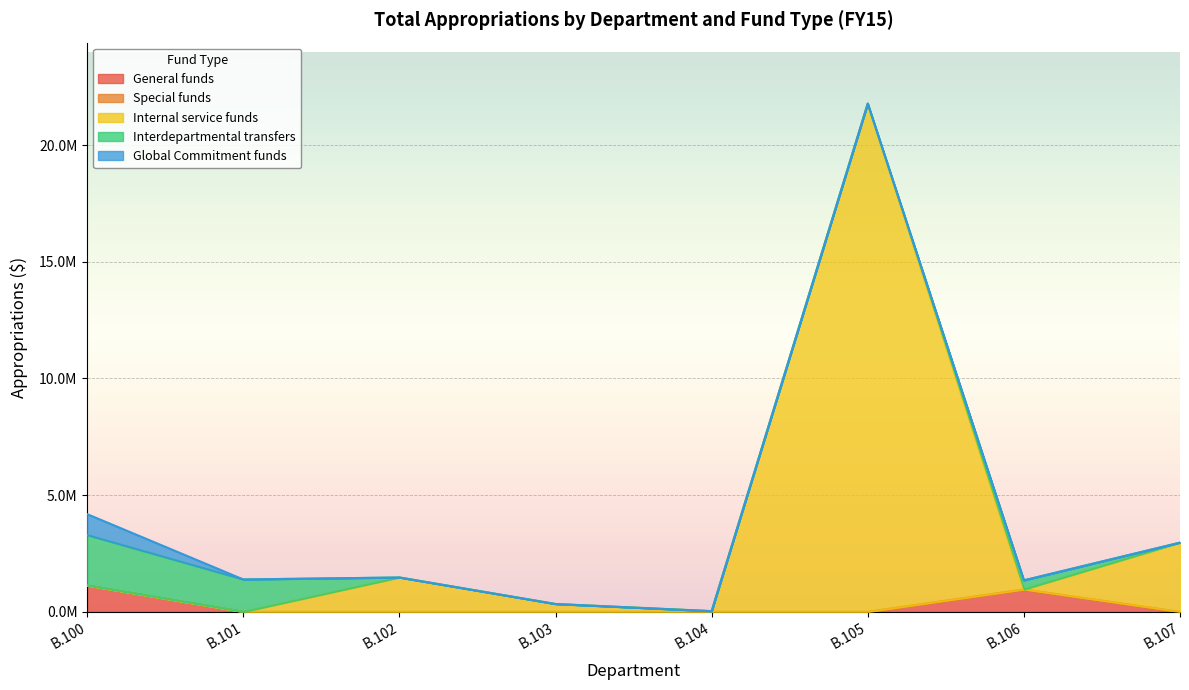

How many data points does each series have?

8